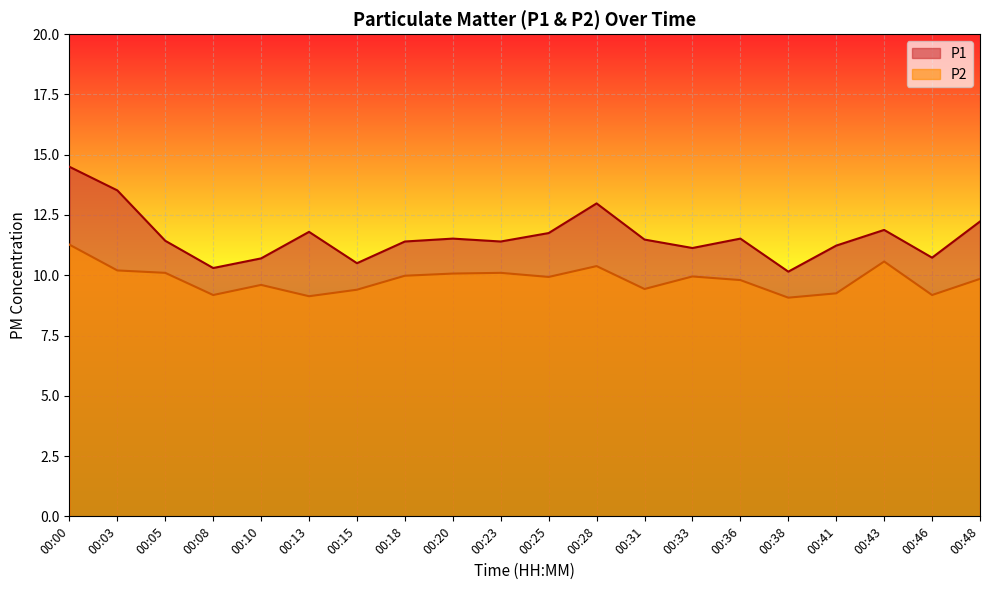

Where does the P1 series first go above 11?

00:00